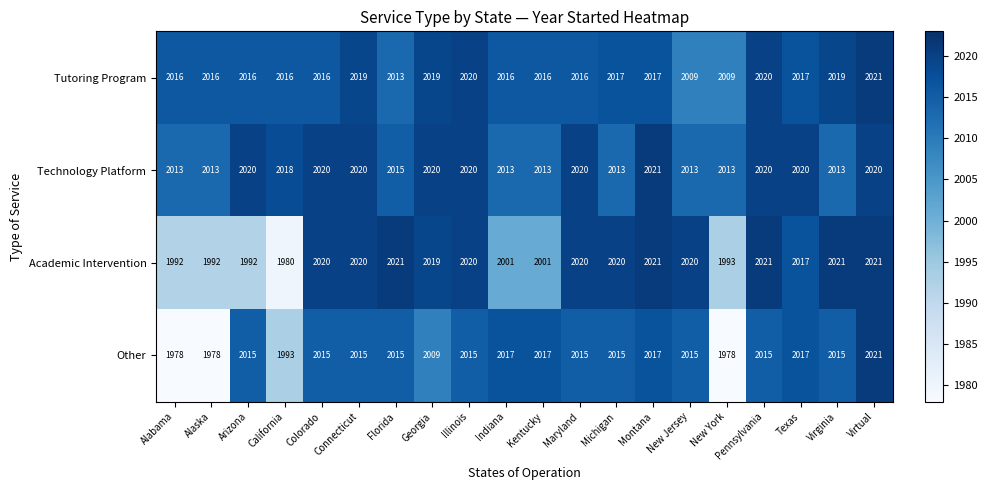

The value of Academic Intervention at Maryland is 3379. True or false?

False